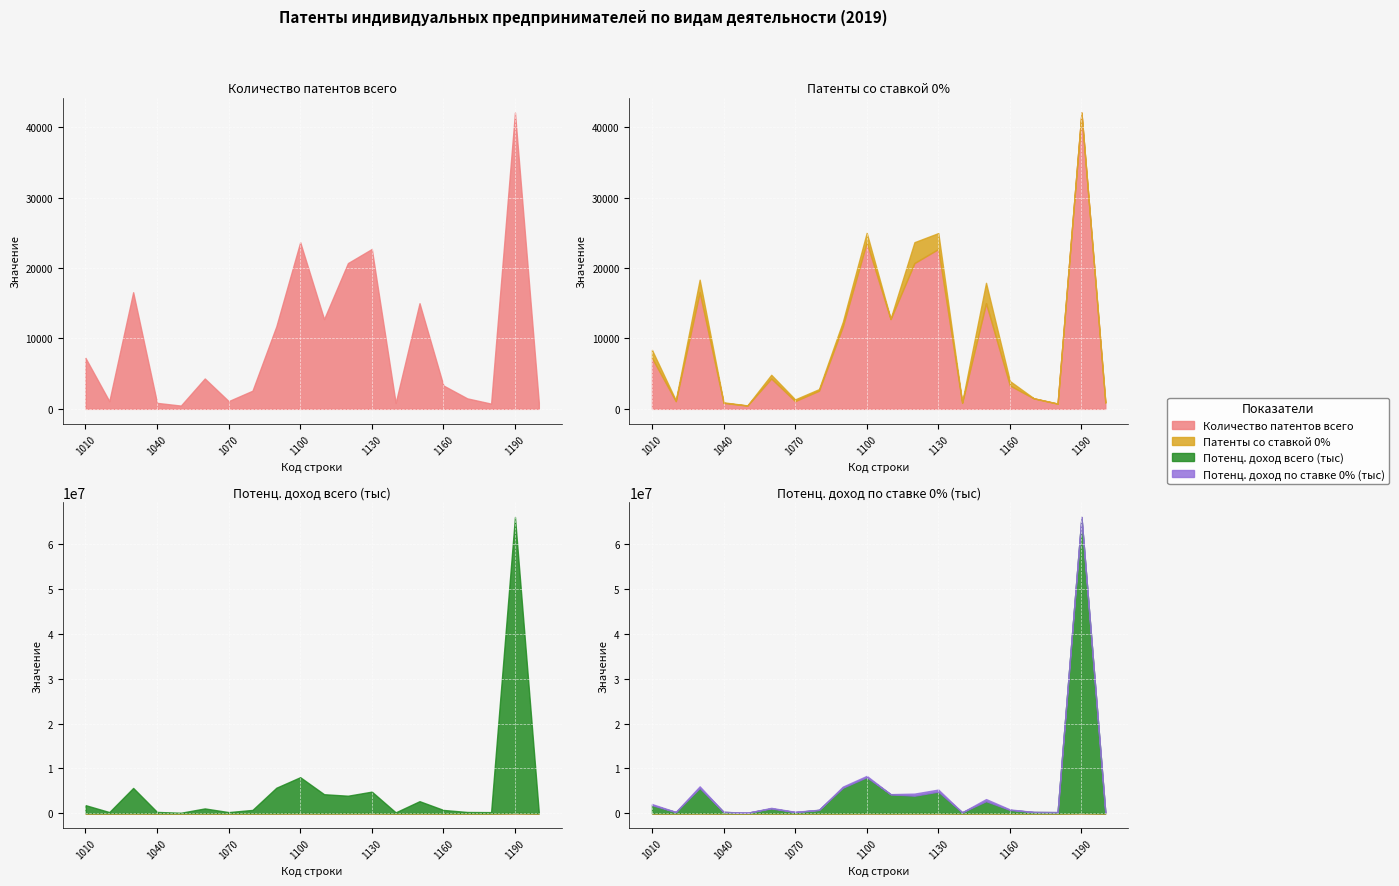

Reading left to right, extract all data points from this chart.

Количество патентов всего: 7249	1089	16575	850	464	4317	1098	2578	11731	23680	12755	20716	22720	844	15016	3322	1490	742	42104	873
Патенты со ставкой 0%: 1142	133	1782	78	25	523	249	226	648	1341	64	2974	2262	85	2895	631	22	10	4	147
Потенц. доход всего (тыс): 1799067	259341	5626810	287699	108789	1067556	251851	736947	5678995	8015684	4229835	3885620	4795160	195656	2672065	731266	276330	245348	66058382	123206
Потенц. доход по ставке 0% (тыс): 243736	33680	356495	19866	3601	130053	61600	38866	252957	296168	18001	465520	460342	18272	468575	117703	2703	1391	769	16956